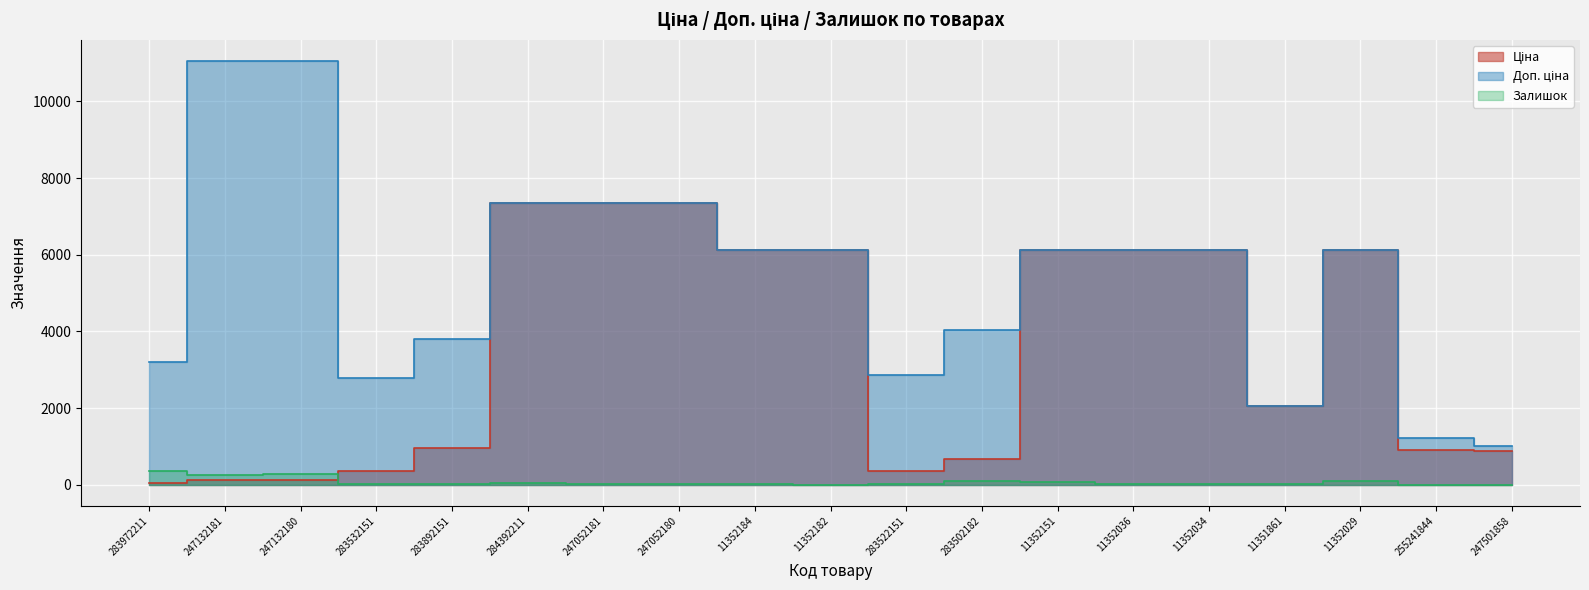

At which label is Ціна closest to 3696?

11351861